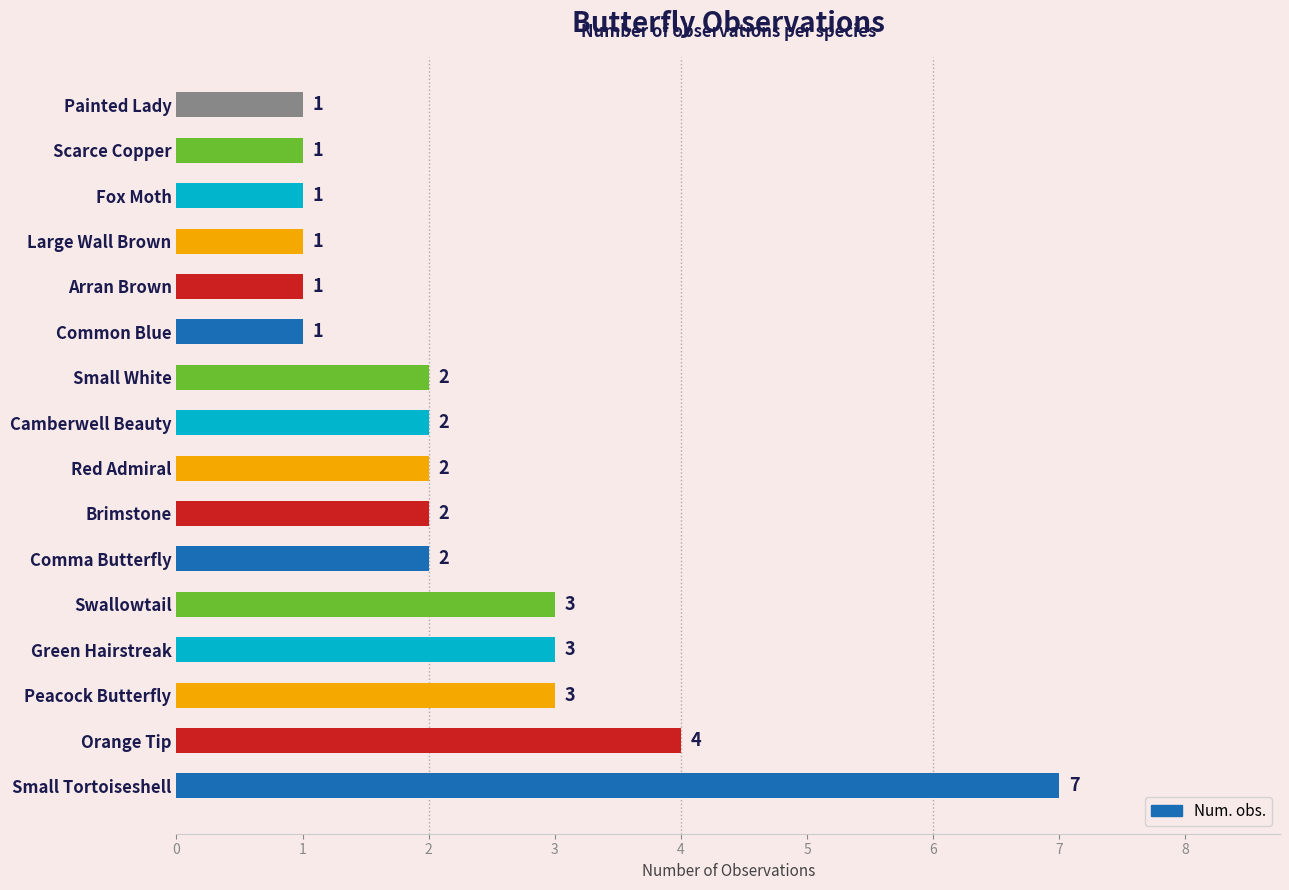

What is the ratio of the value at Peacock Butterfly to the value at Green Hairstreak?

1.0